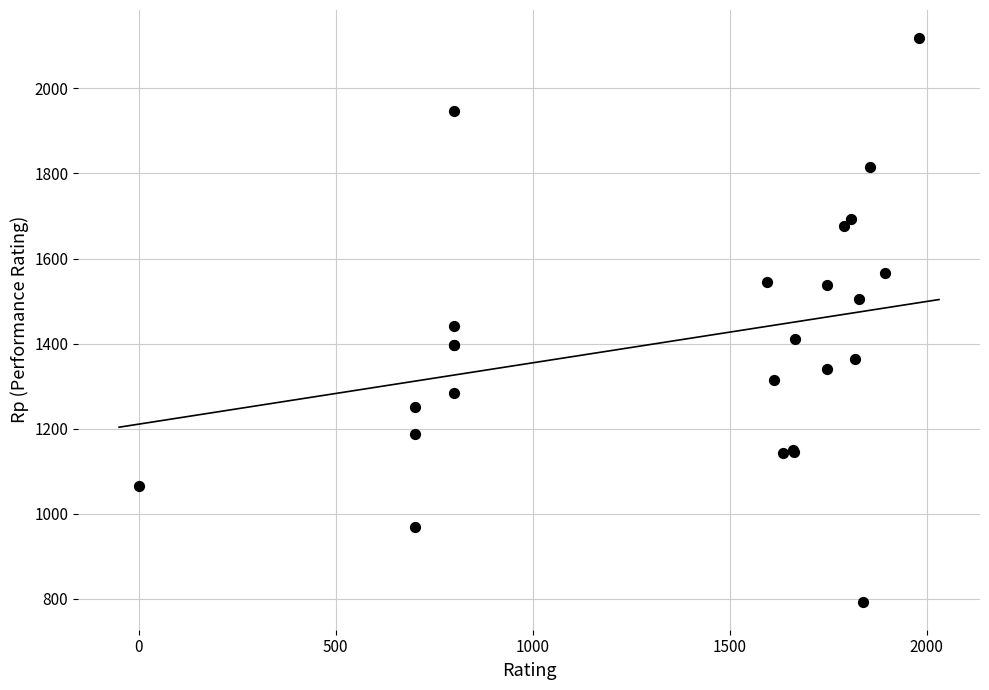

What Y value in the scatter plot is closest to 1456?

1441